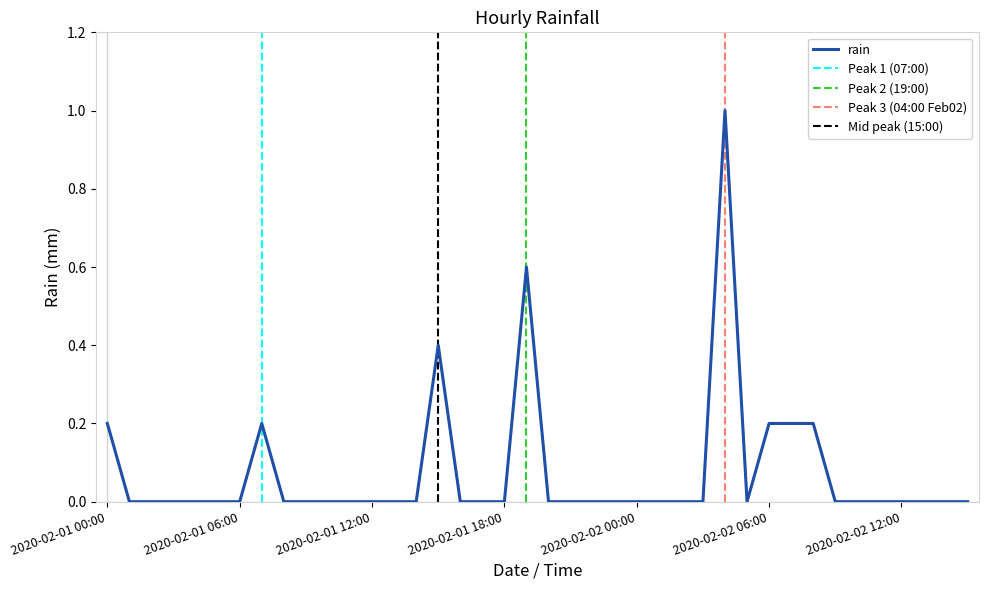

Reading right to left, transcribe all the data shown in this chart.

0.0	0.0	0.0	0.0	0.0	0.0	0.0	0.2	0.2	0.2	0.0	1.0	0.0	0.0	0.0	0.0	0.0	0.0	0.0	0.0	0.6	0.0	0.0	0.0	0.4	0.0	0.0	0.0	0.0	0.0	0.0	0.0	0.2	0.0	0.0	0.0	0.0	0.0	0.0	0.2